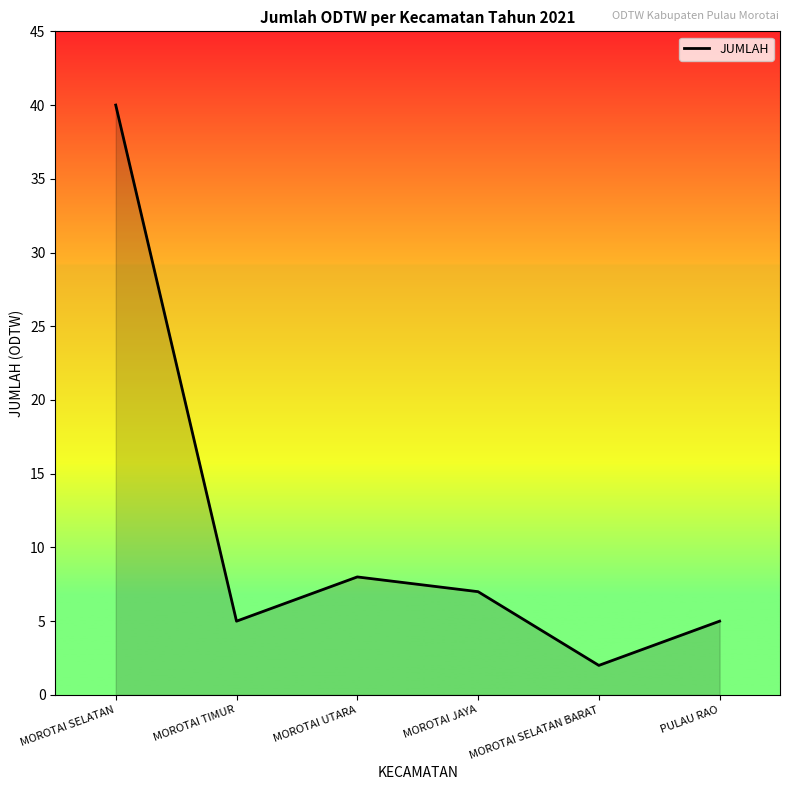

What position from the right is MOROTAI UTARA?

4